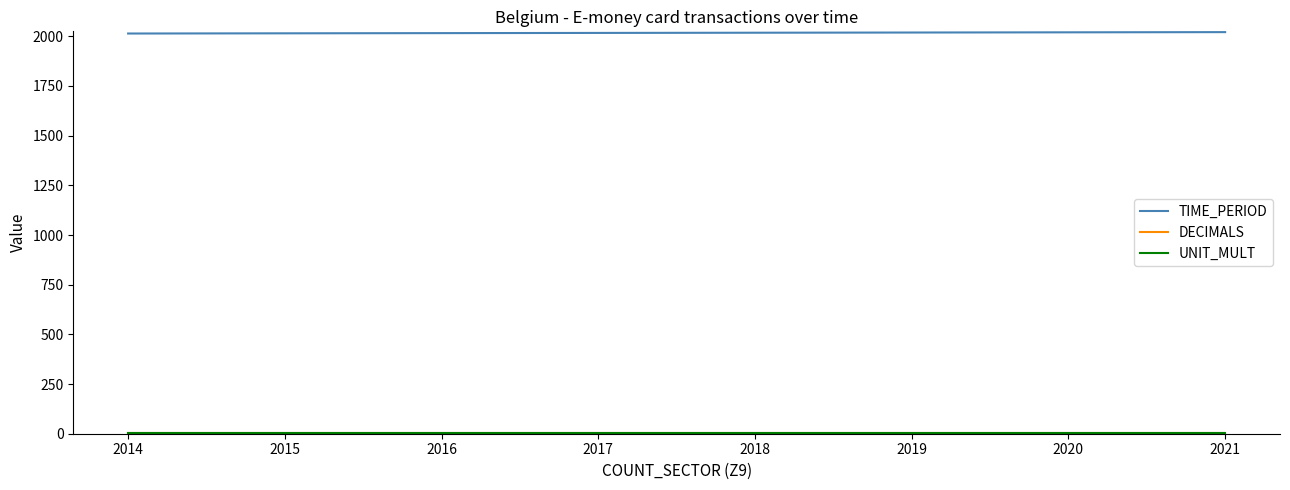

Which series has the largest total across all categories?

TIME_PERIOD